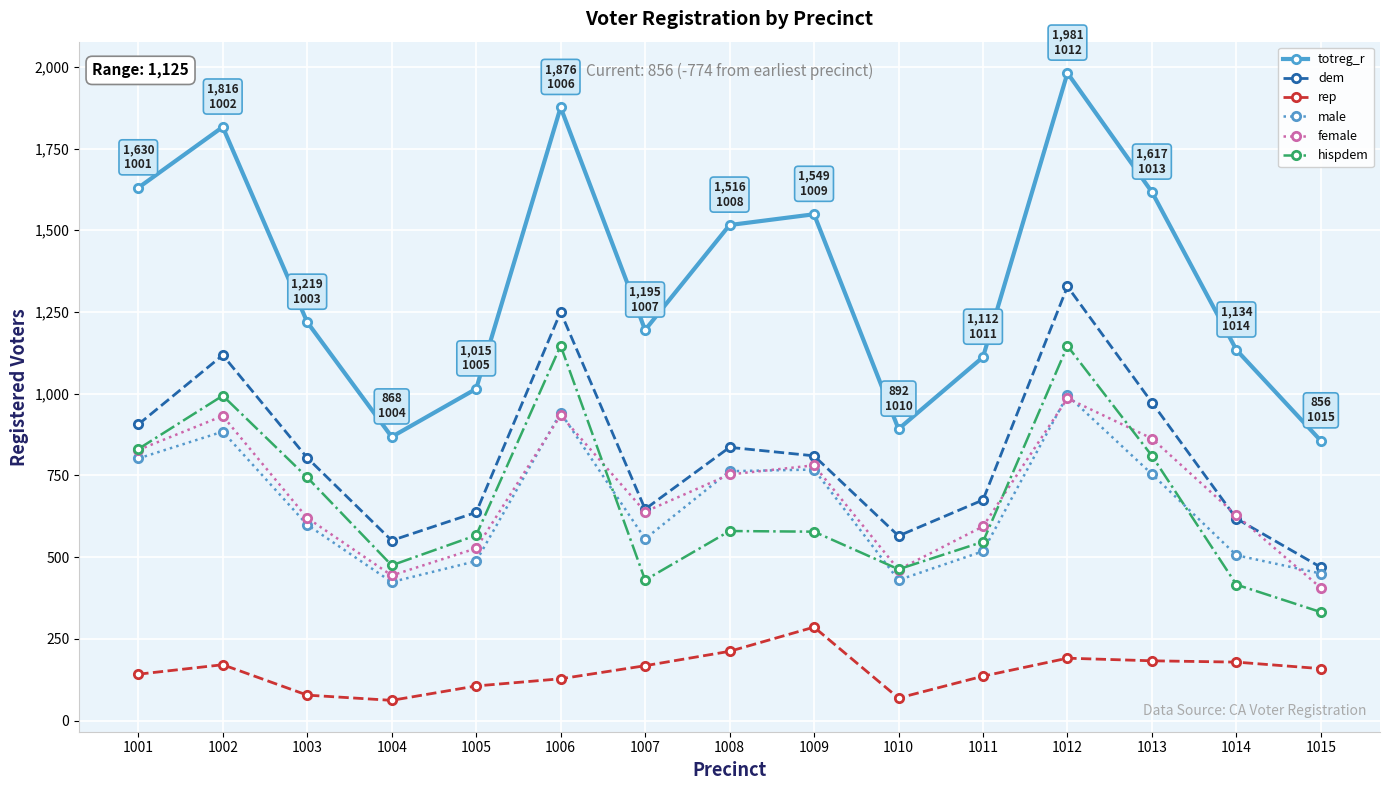

True or false: female and totreg_r intersect in this chart.

False